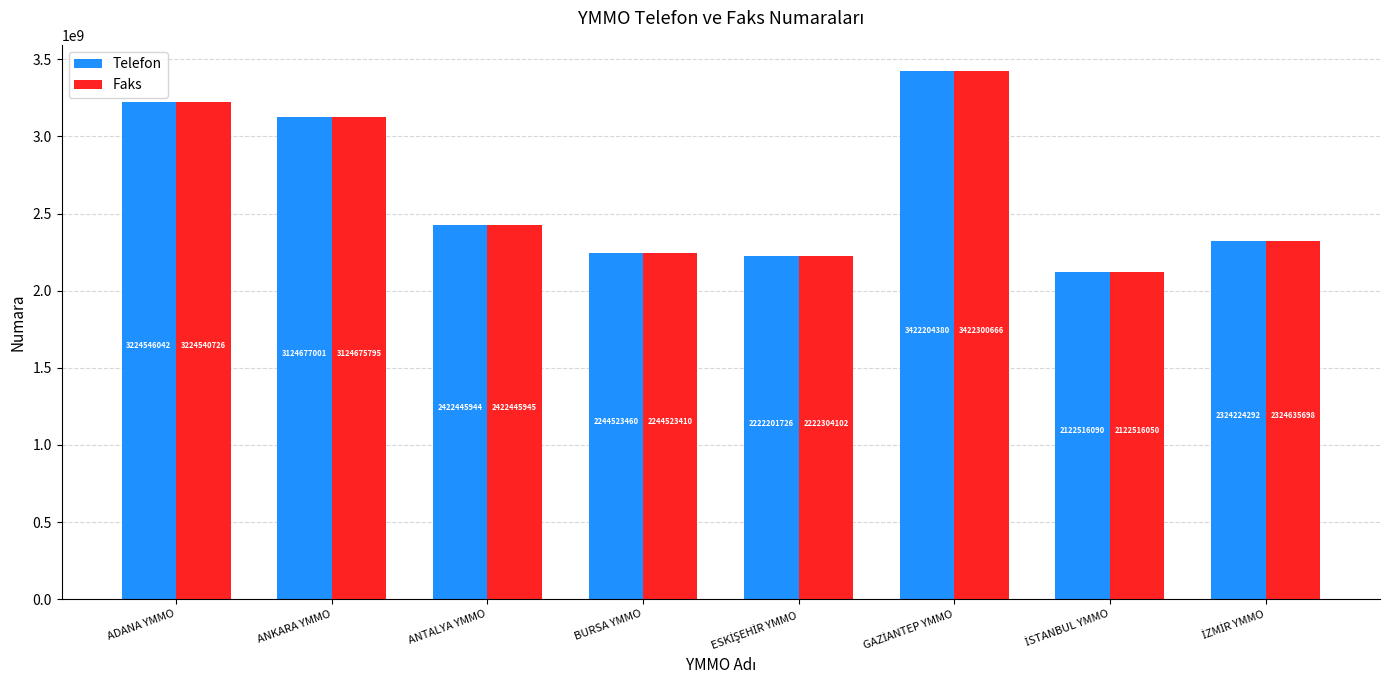

What is the maximum value for Telefon?

3422204380